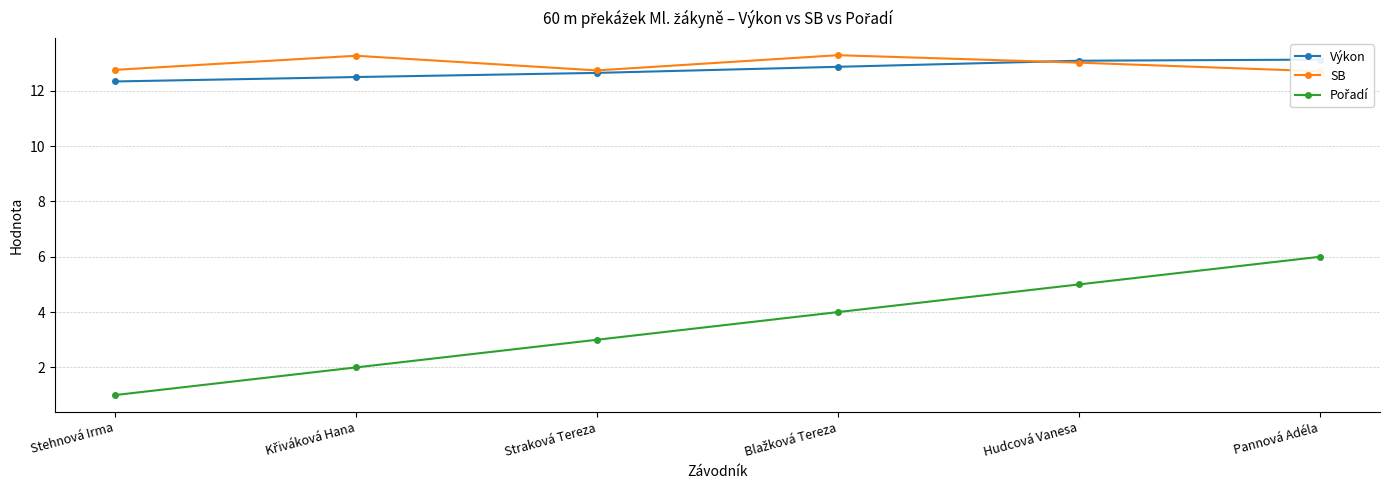

Is it true that SB equals 20.6 at Straková Tereza?

False